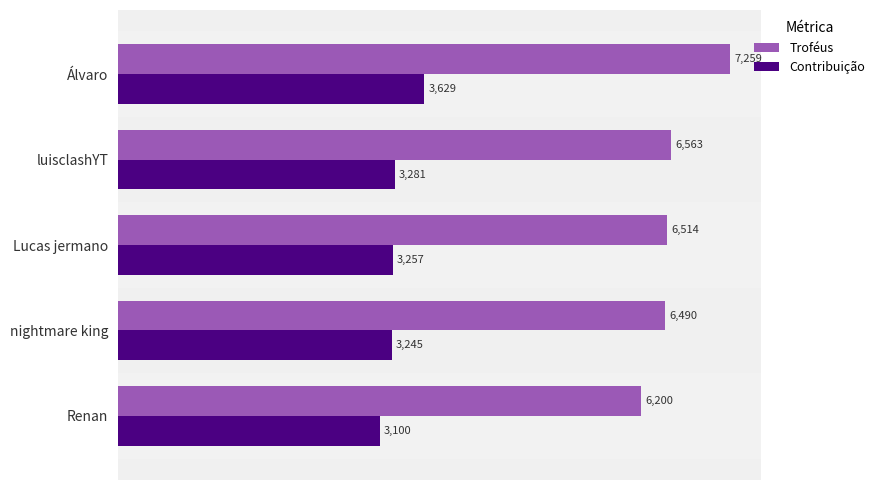

Is it true that Contribuição equals 5240 at luisclashYT?

False